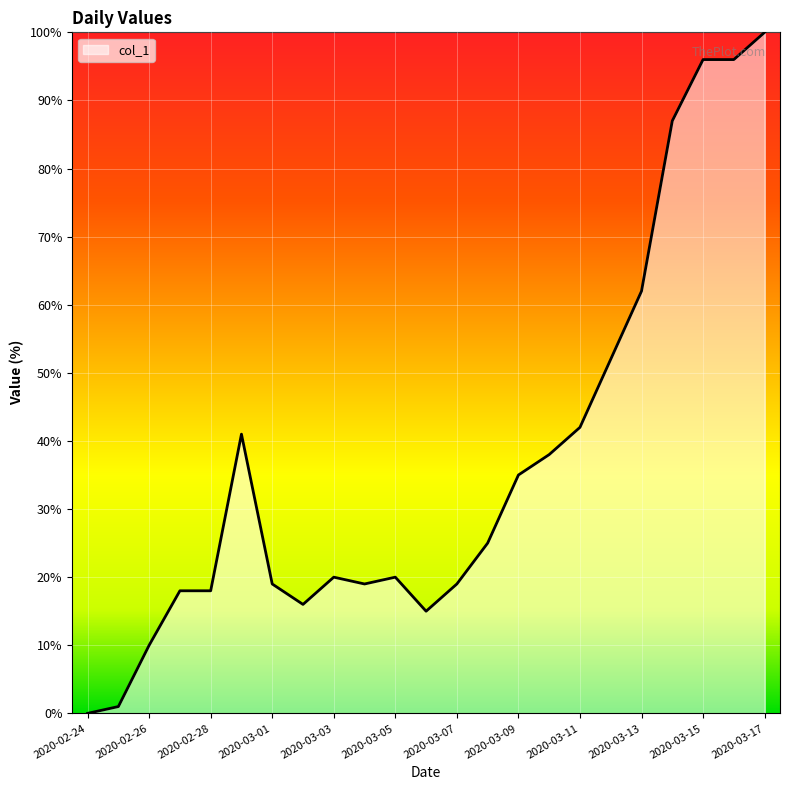

What is the greatest value displayed?

100